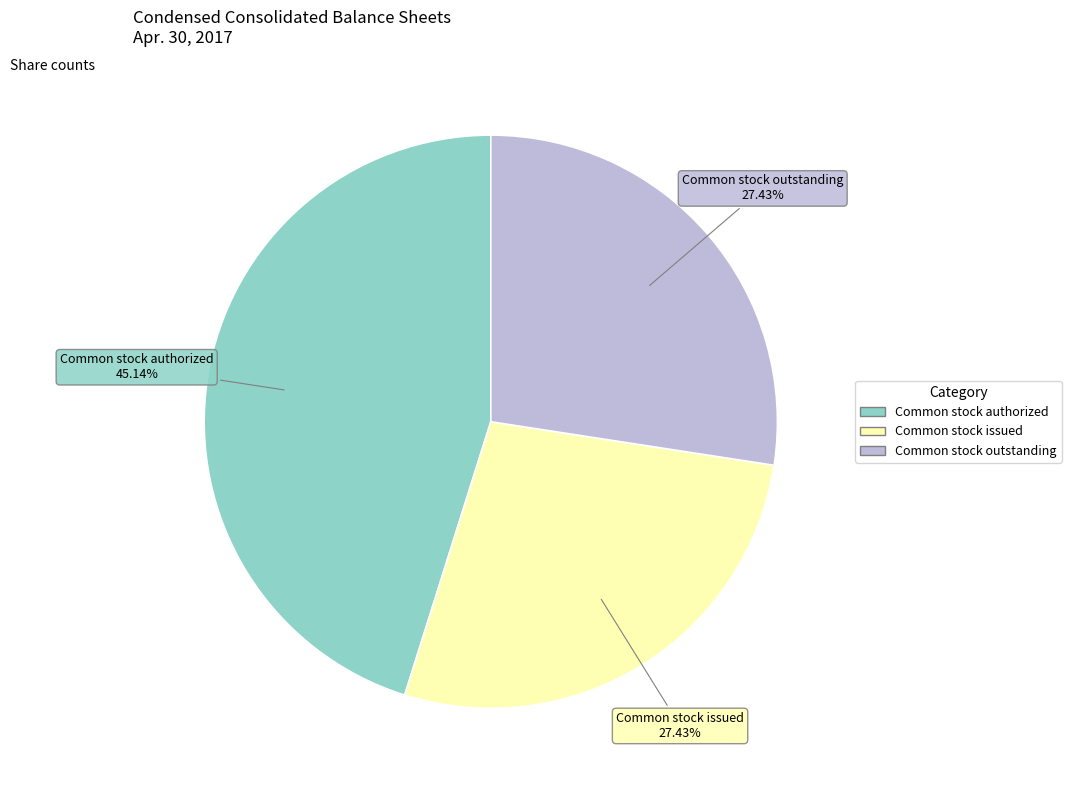

To the nearest percent, what is the average slice percentage?

33%